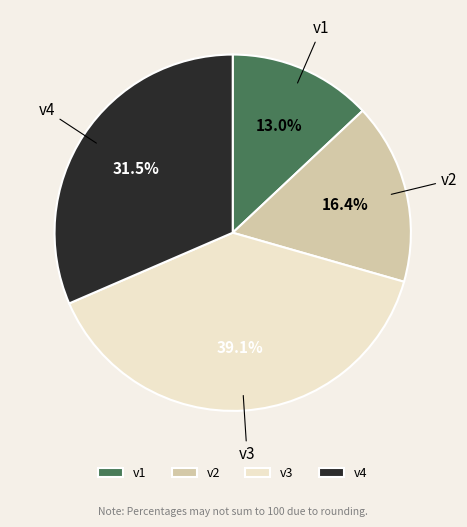

Is there a majority slice in this chart?

No